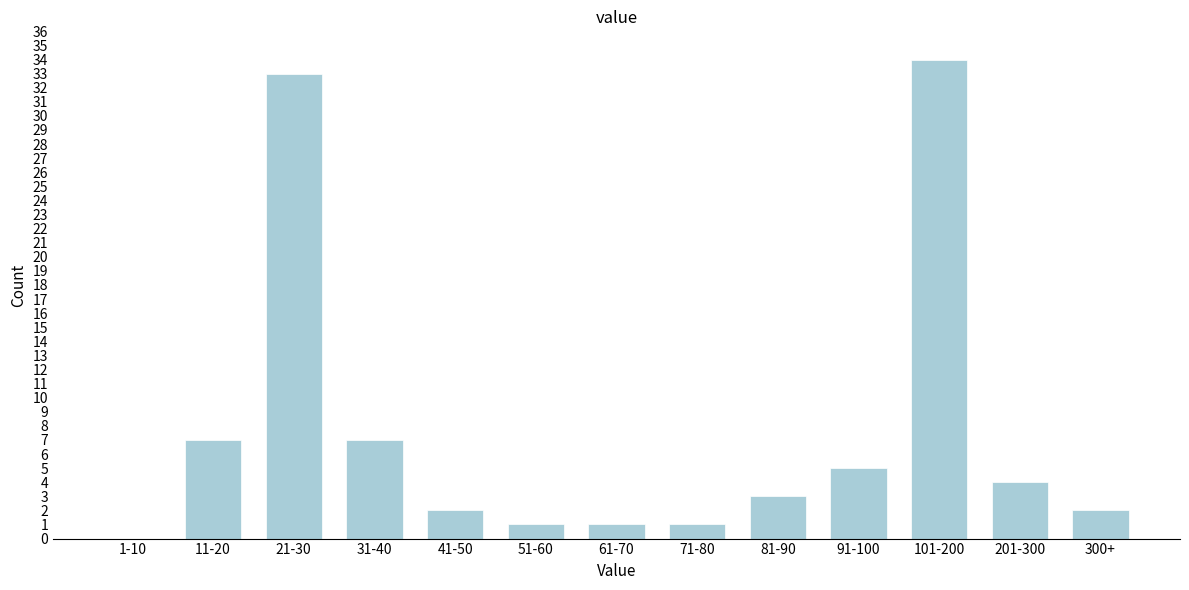

Reading left to right, extract all data points from this chart.

1-10=0	11-20=7	21-30=33	31-40=7	41-50=2	51-60=1	61-70=1	71-80=1	81-90=3	91-100=5	101-200=34	201-300=4	300+=2